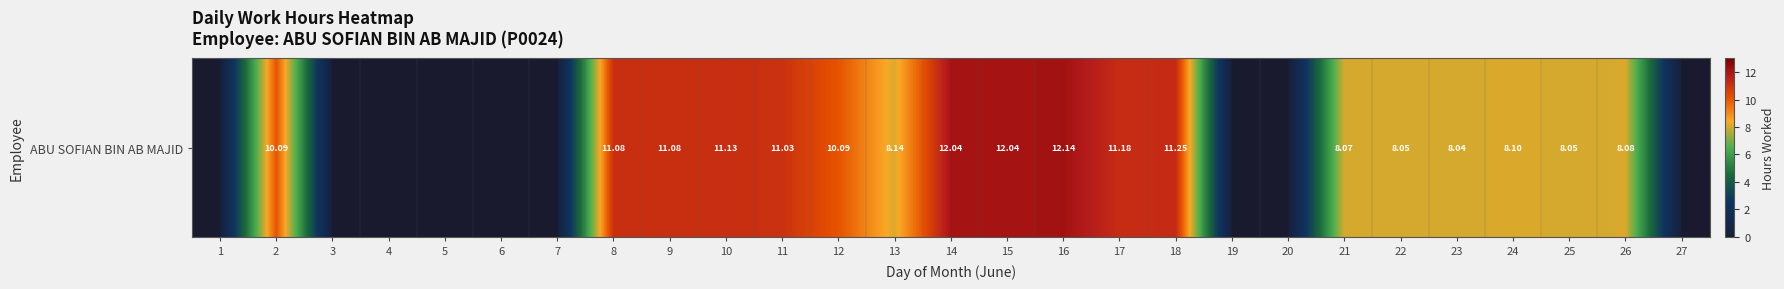

Which has a higher value, 2 or 24?

2